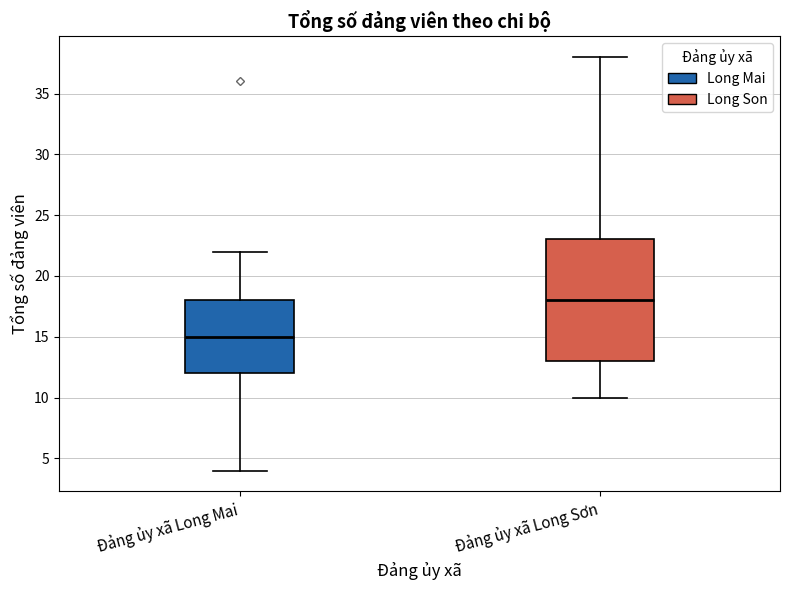

Reading left to right, transcribe this box plot: for each box, give where its median line is, the range the box spans, and where its two whiskers end, as read against the y-axis. The values are not printed on the chart, so give them approximately, as read against the axis.

Đảng ủy xã Long Mai: median 15, box 12 to 18, whiskers 4 to 22
Đảng ủy xã Long Sơn: median 18, box 13 to 23, whiskers 10 to 38